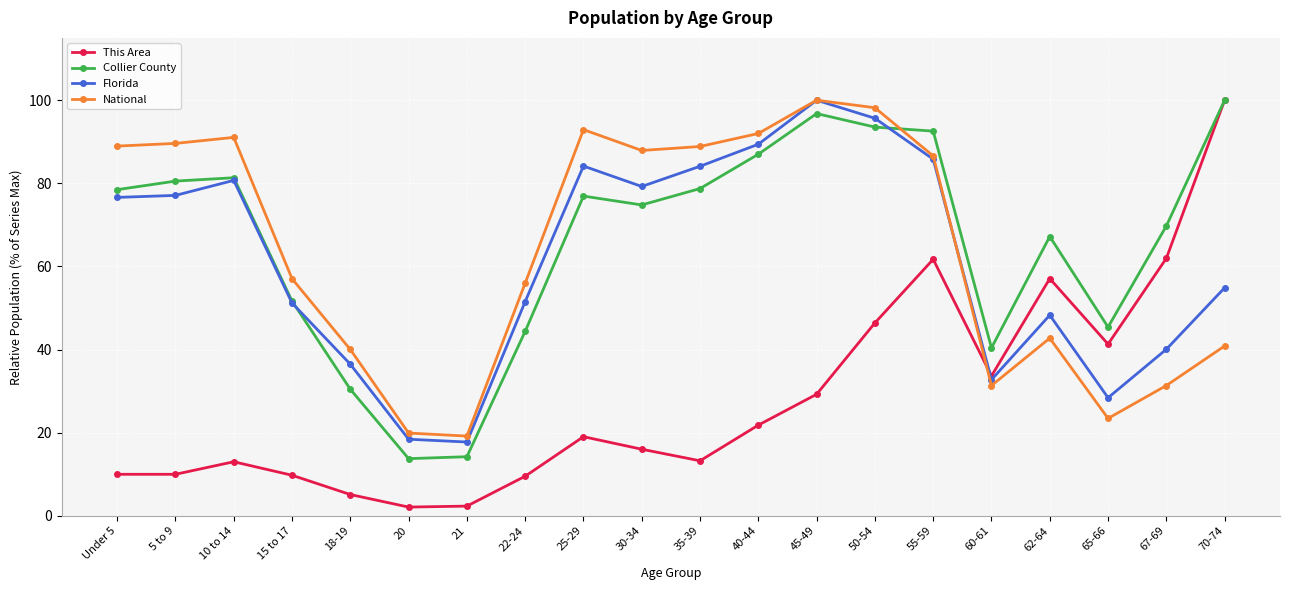

Rank the series at 62-64 from lowest to highest value.

National, Florida, This Area, Collier County